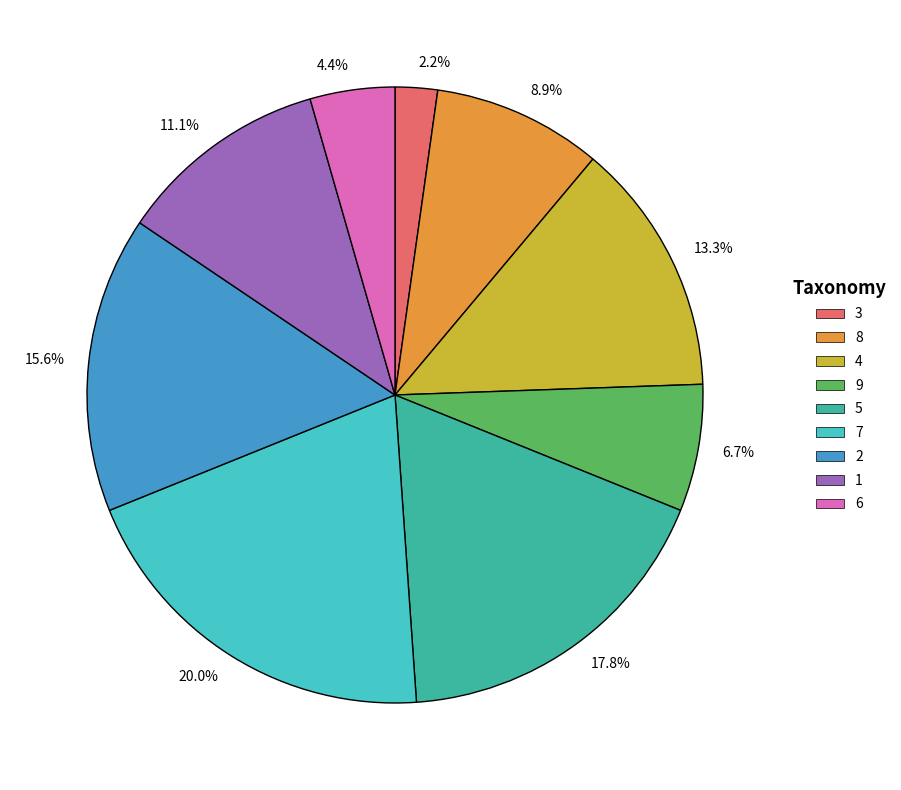

Count the number of slices in the pie.

9